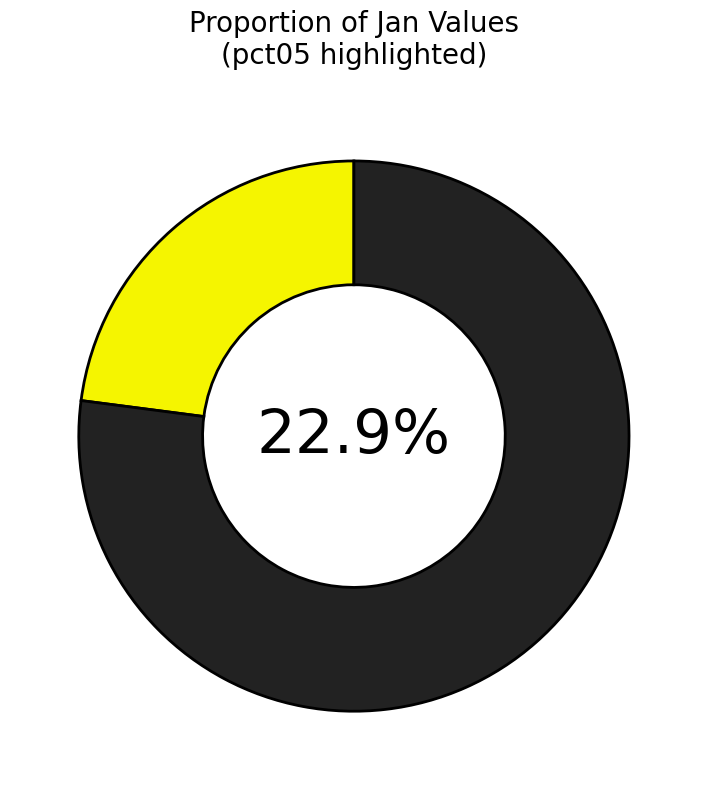

Rank the categories by value from lowest to highest.

pct75, pct65, pct55, pct45, pct35, pct25, pct85, pct15, pct95, pct05